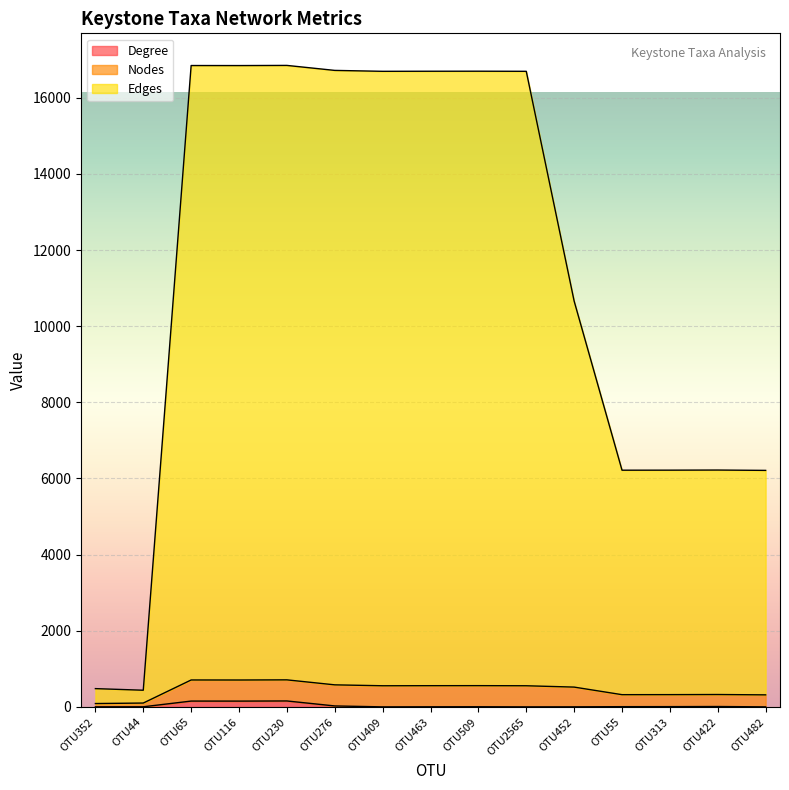

What position from the right is OTU230?

11